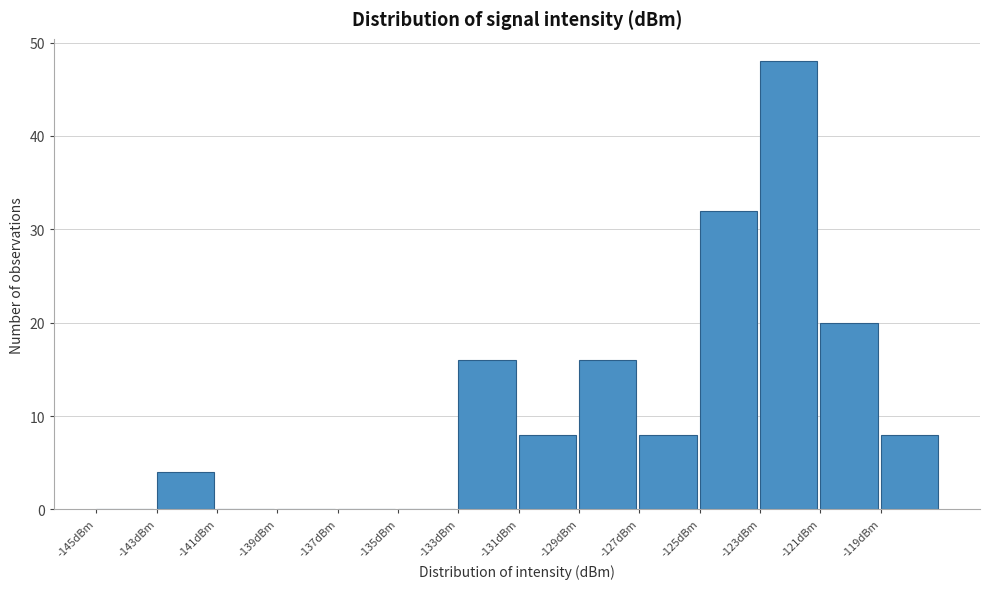

Over which range of the x-axis is the bar tallest?

-123 to -121